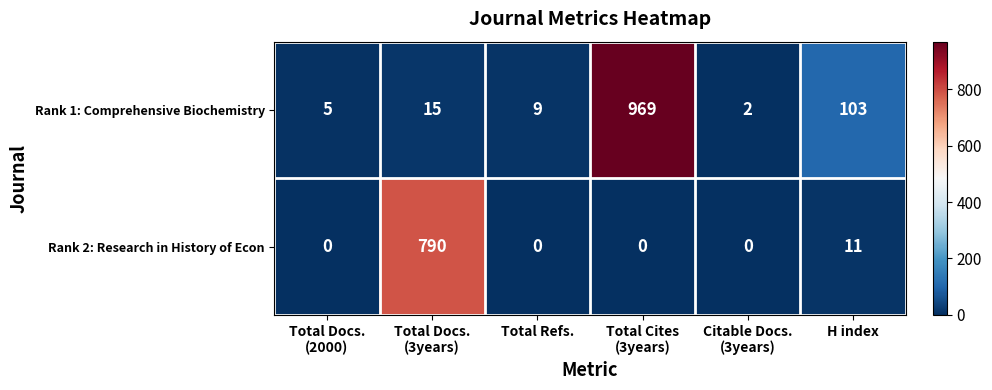

The Rank 1: Comprehensive Biochemistry series shows 103 at H index. True or false?

True